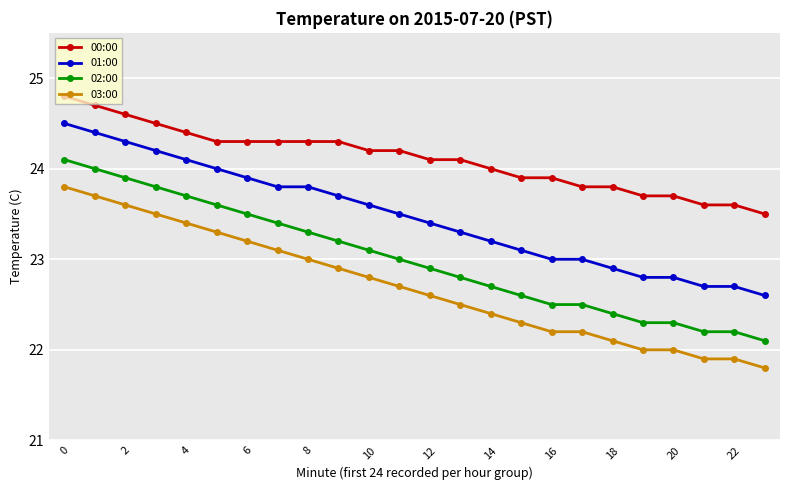

True or false: 01:00 and 02:00 cross at least once.

False